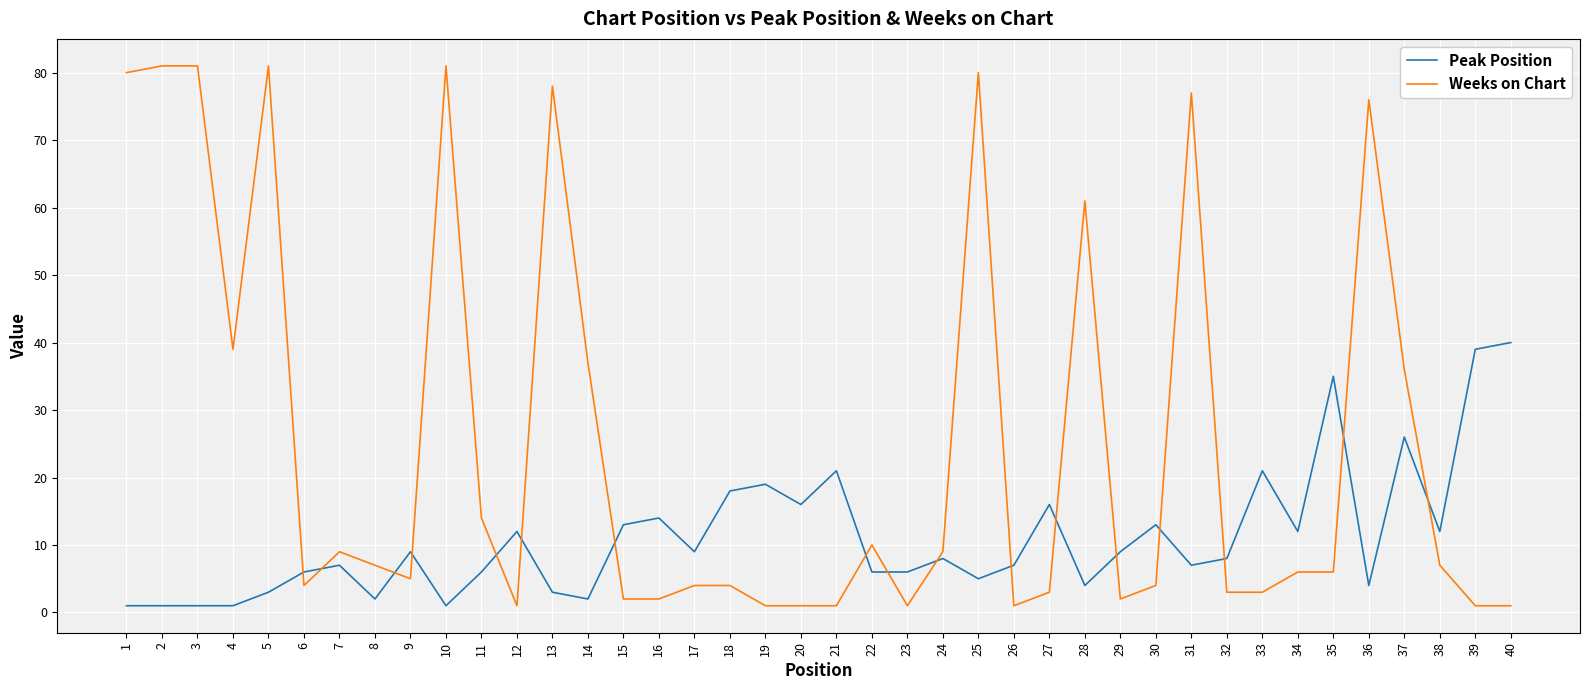

At 25, list the series in order from largest to smallest.

Weeks on Chart, Peak Position